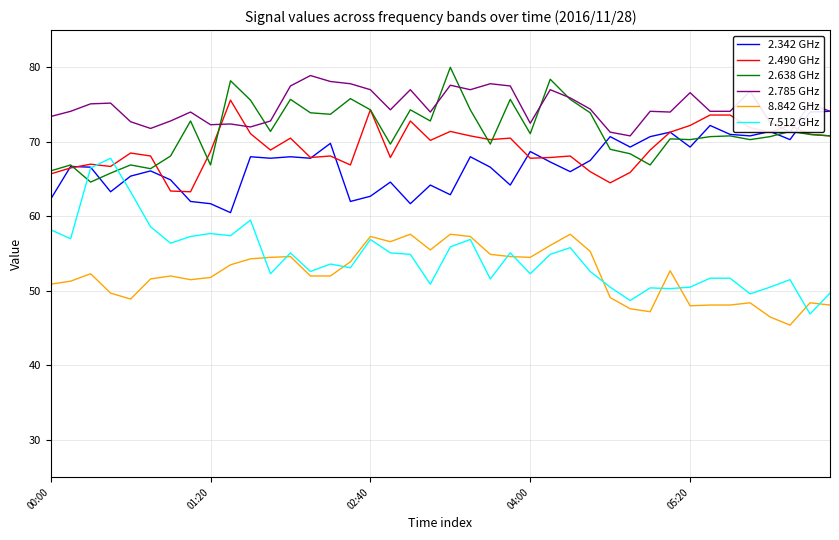

What is the maximum value for 2.490 GHz?

75.6